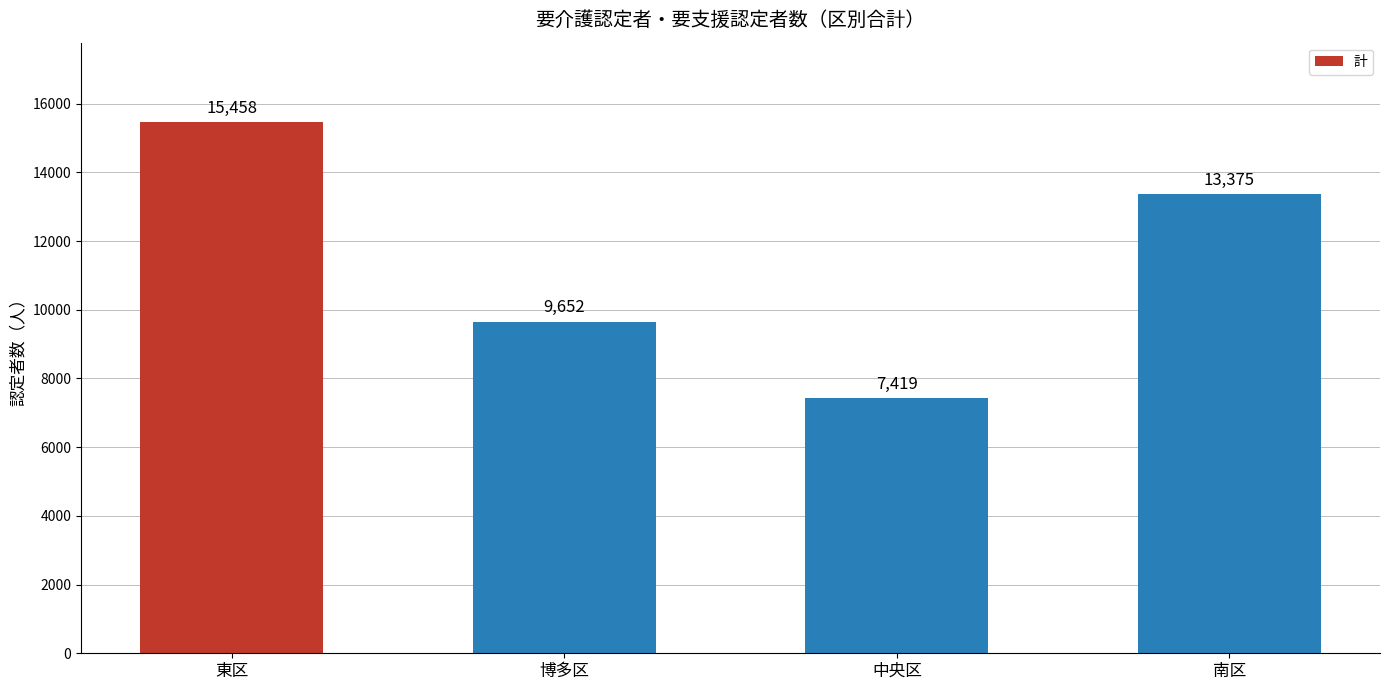

Reading left to right, extract all data points from this chart.

15458	9652	7419	13375